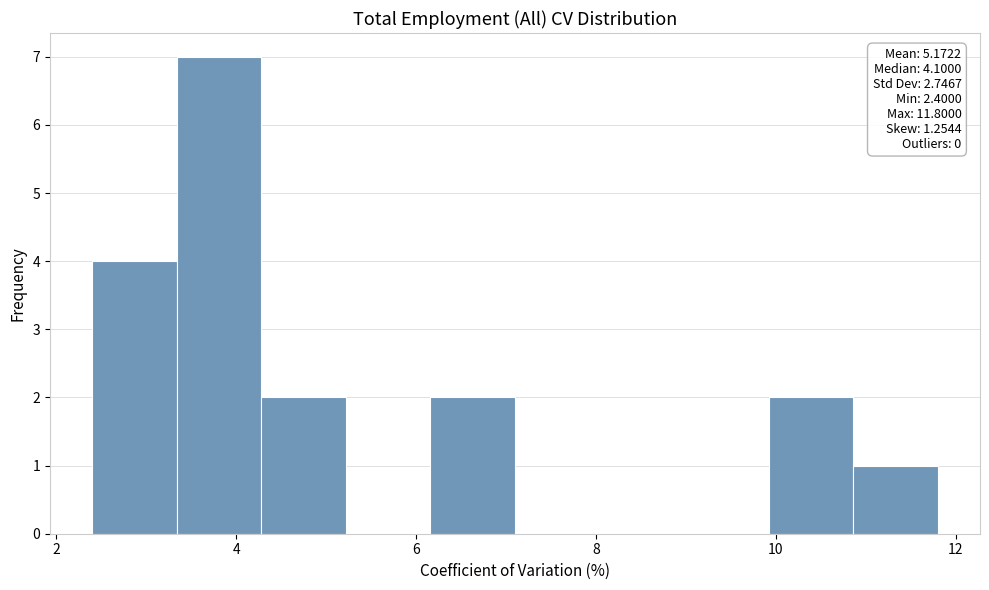

Over which range of the x-axis is the bar tallest?

3.34 to 4.28